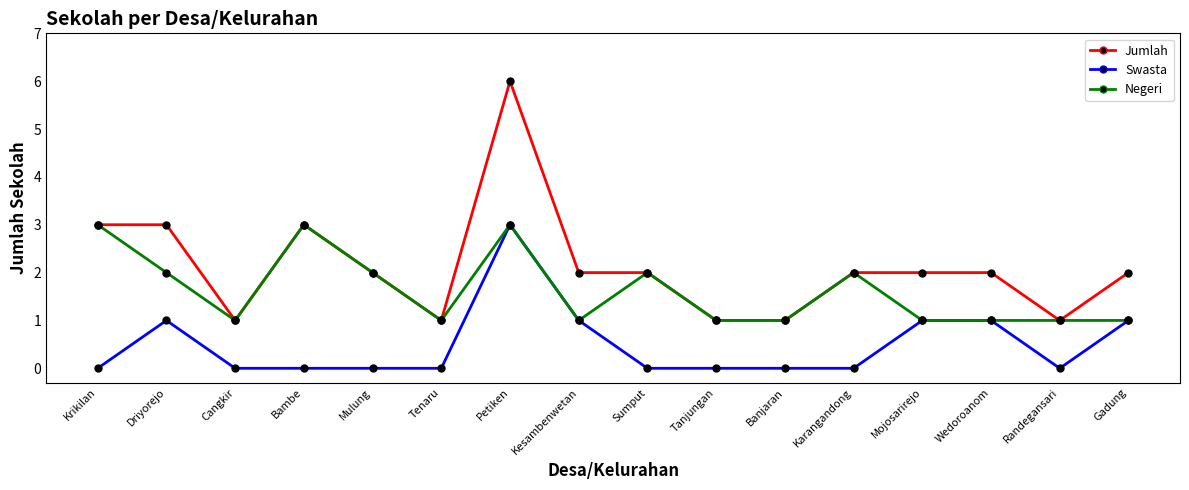

Is this an area chart (filled region under the line)?

No